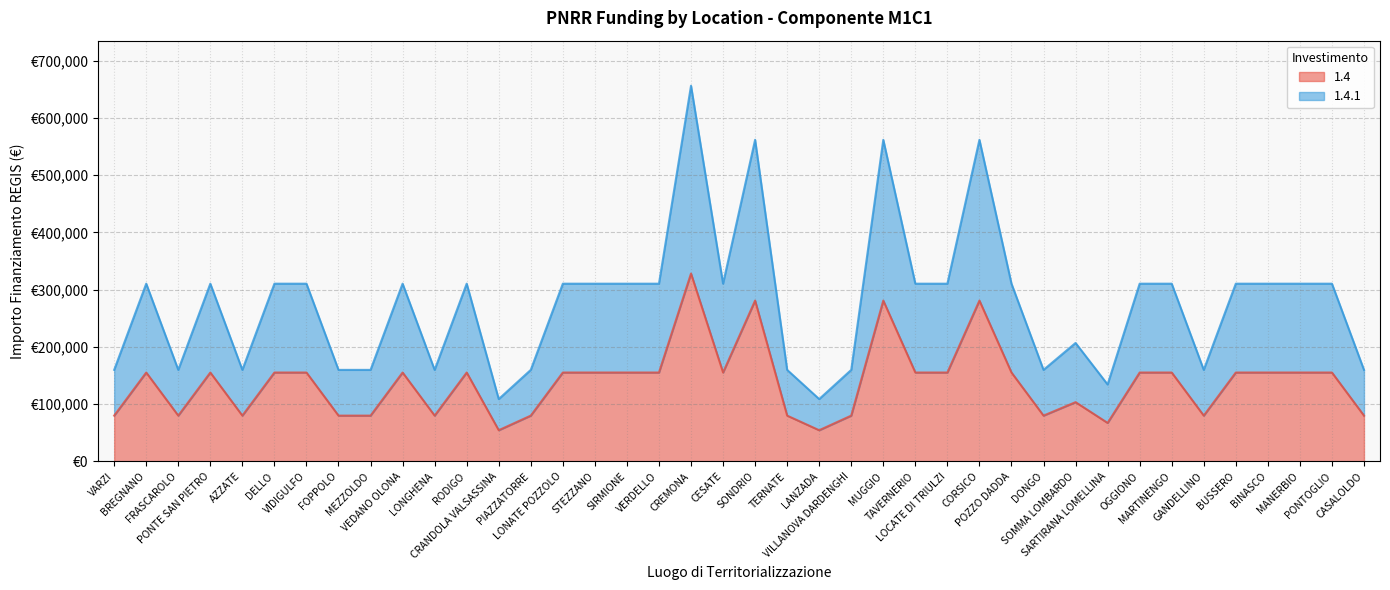

True or false: 1.4 and 1.4.1 intersect in this chart.

False